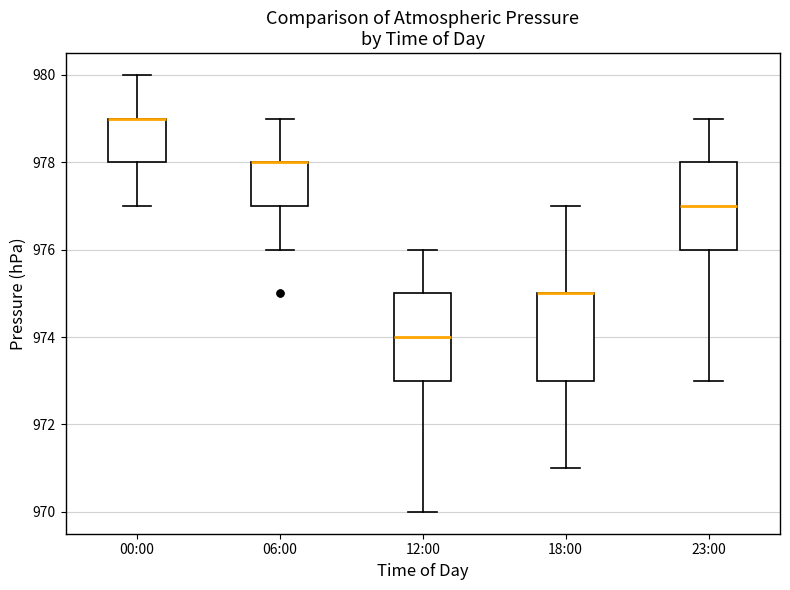

Where does the upper whisker of the box for 06:00 end on the y-axis? The values are not printed on the chart, so give them approximately, as read against the axis.

979